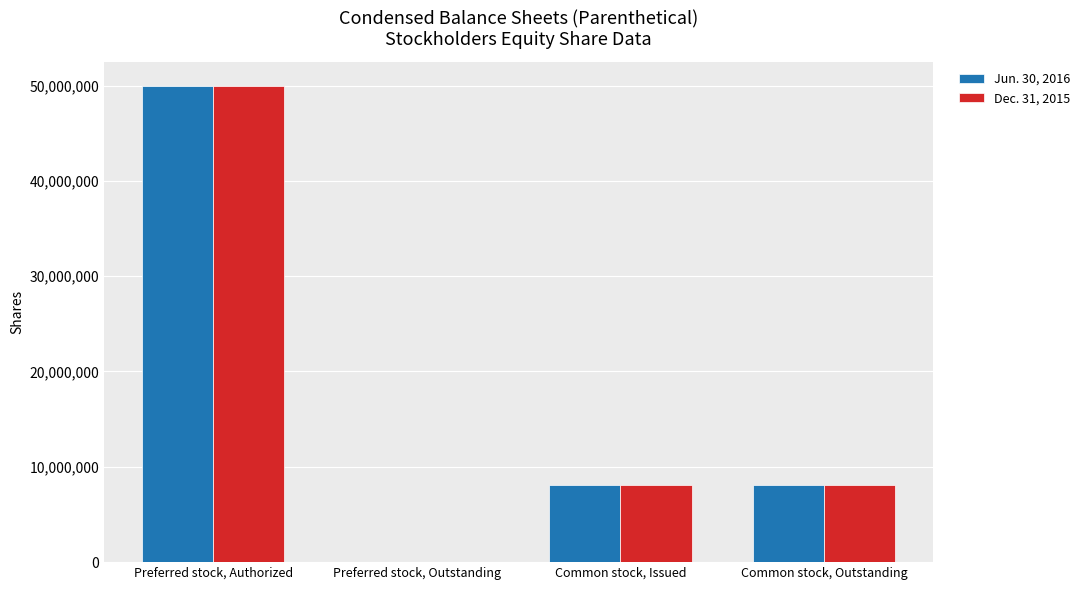

Reading left to right, transcribe all the data shown in this chart.

Jun. 30, 2016: 50000000	0	8108500	8108500
Dec. 31, 2015: 50000000	0	8108500	8108500